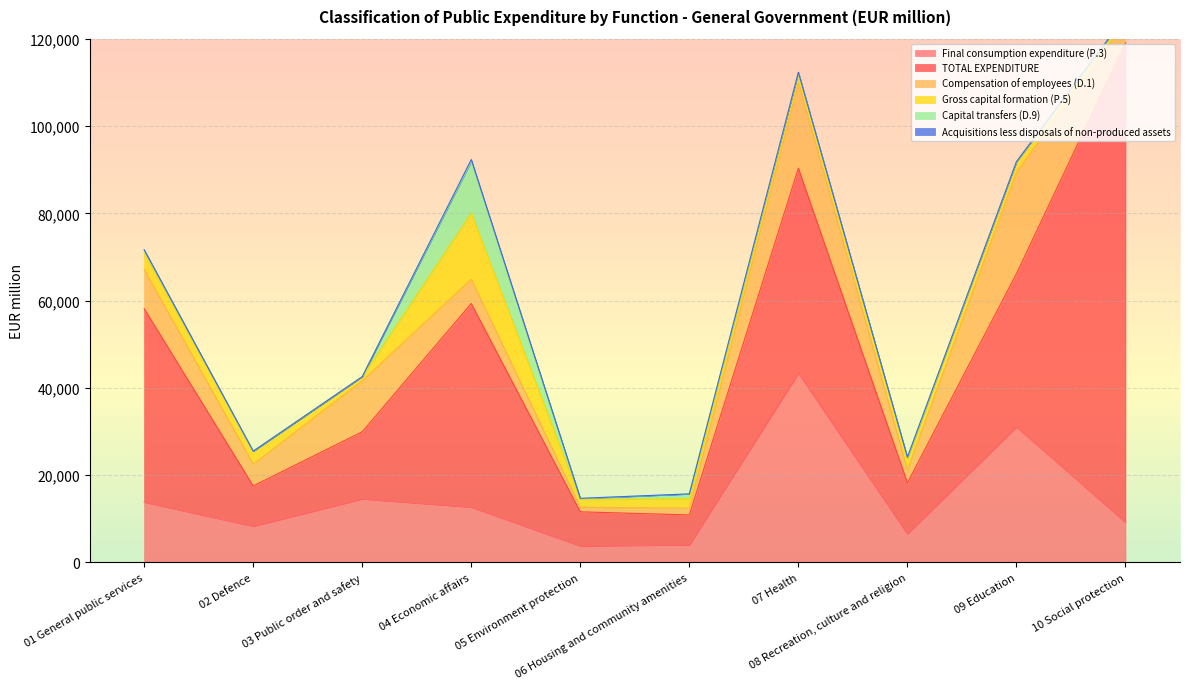

What is the minimum value for Final consumption expenditure (P.3)?

3801